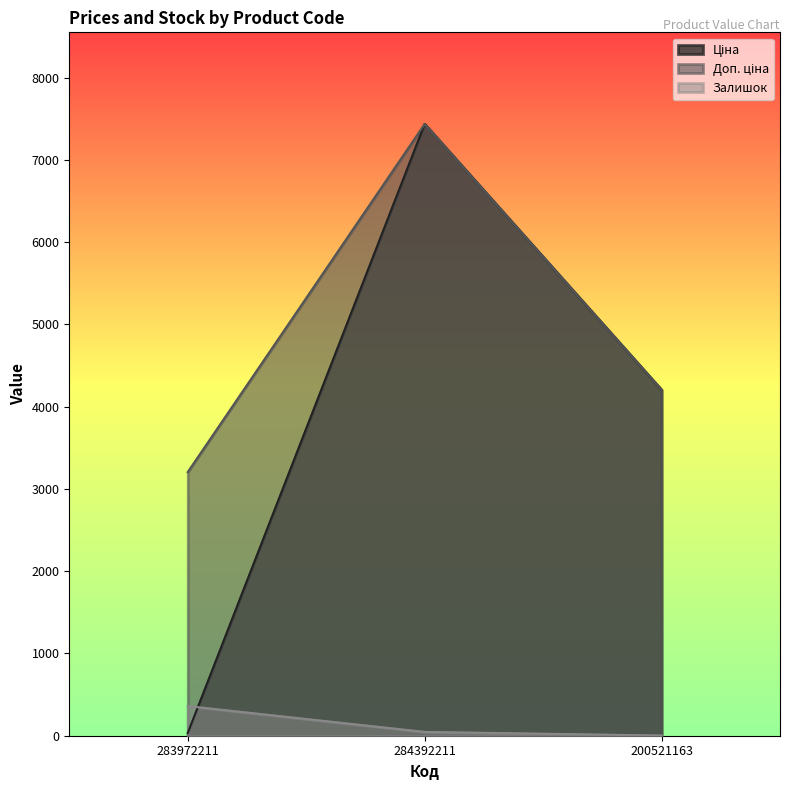

Does the chart display data point markers on the line(s)?

No